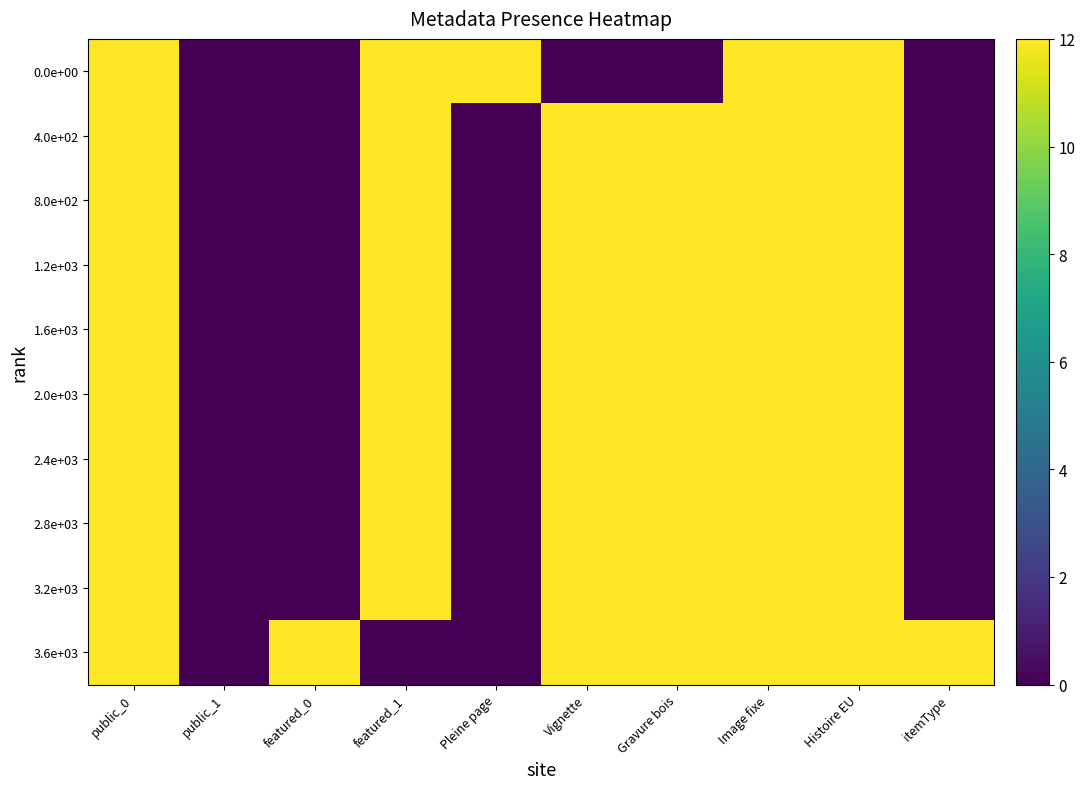

At Vignette, list the series in order from largest to smallest.

4.0e+02, 8.0e+02, 1.2e+03, 1.6e+03, 2.0e+03, 2.4e+03, 2.8e+03, 3.2e+03, 3.6e+03, 0.0e+00